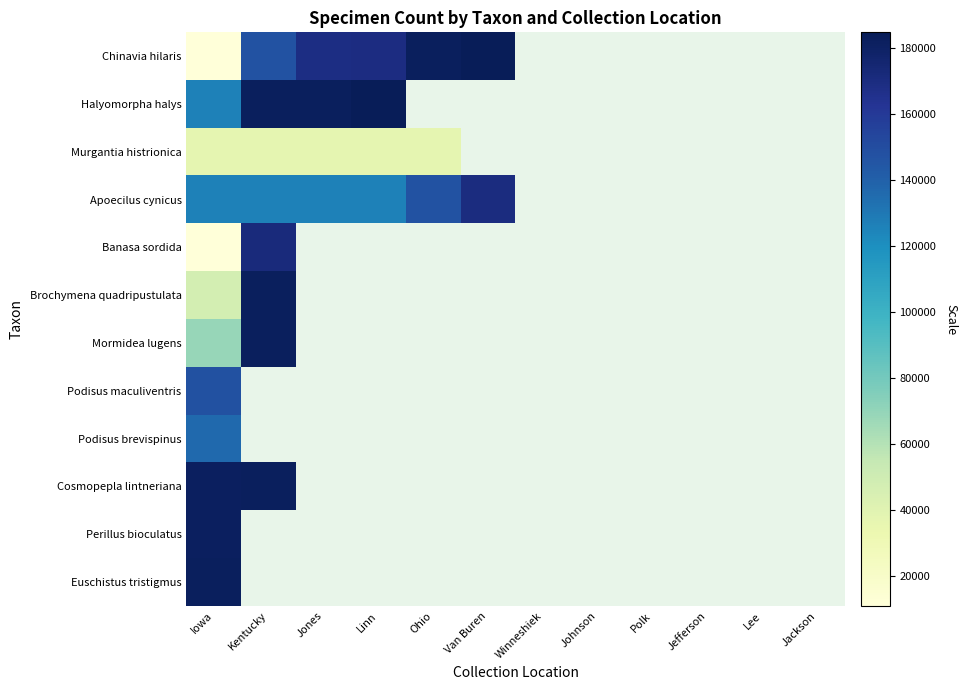

Where is Halyomorpha halys nearest to the value 155550?

Kentucky